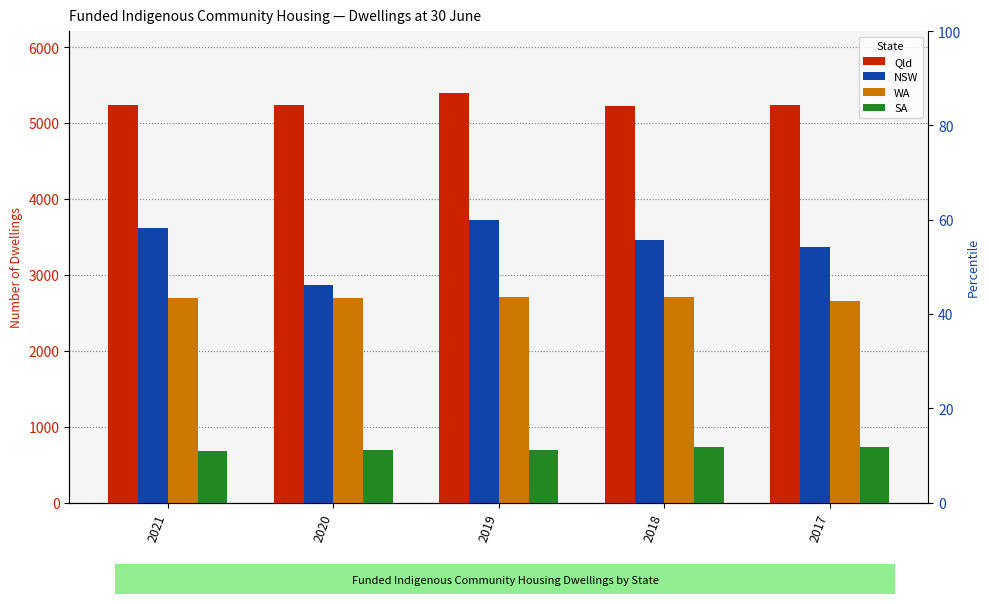

What is the total value across all series at 2020?

11495